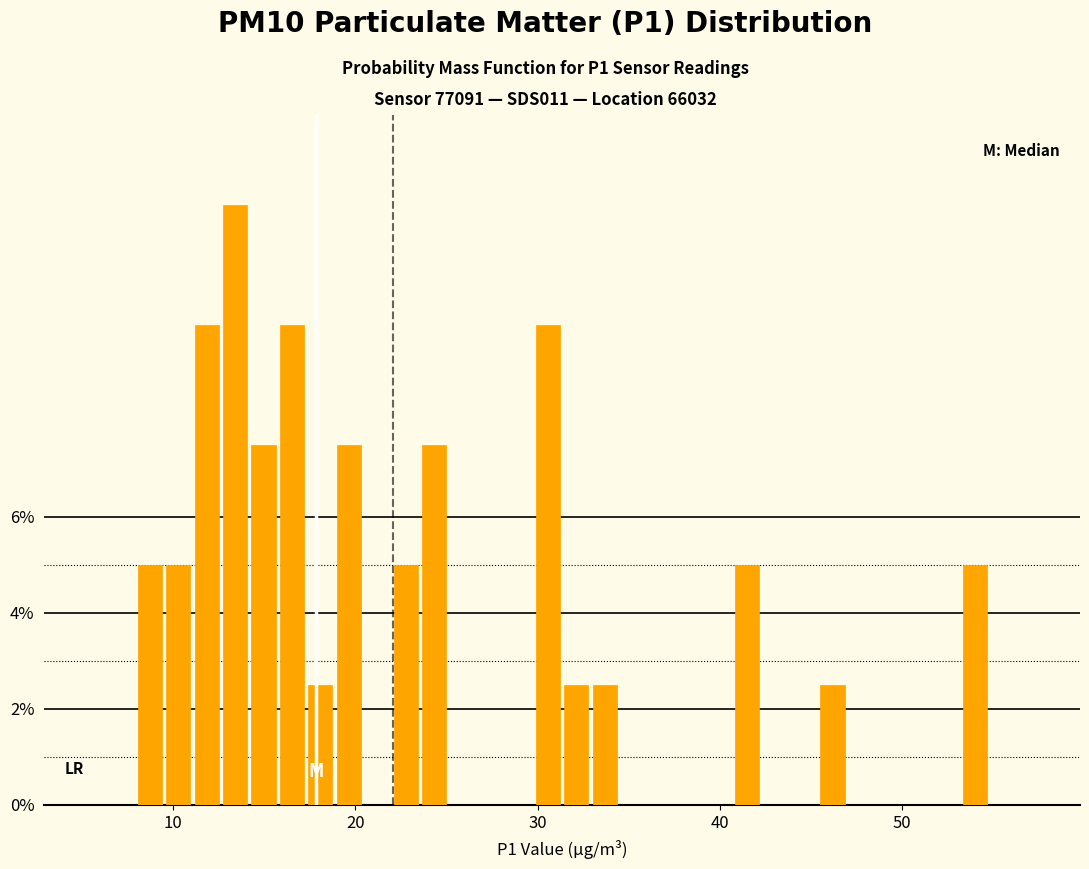

Around what value on the x-axis is the tallest bar? Give the approximate position of its centre, as read against the axis.

13